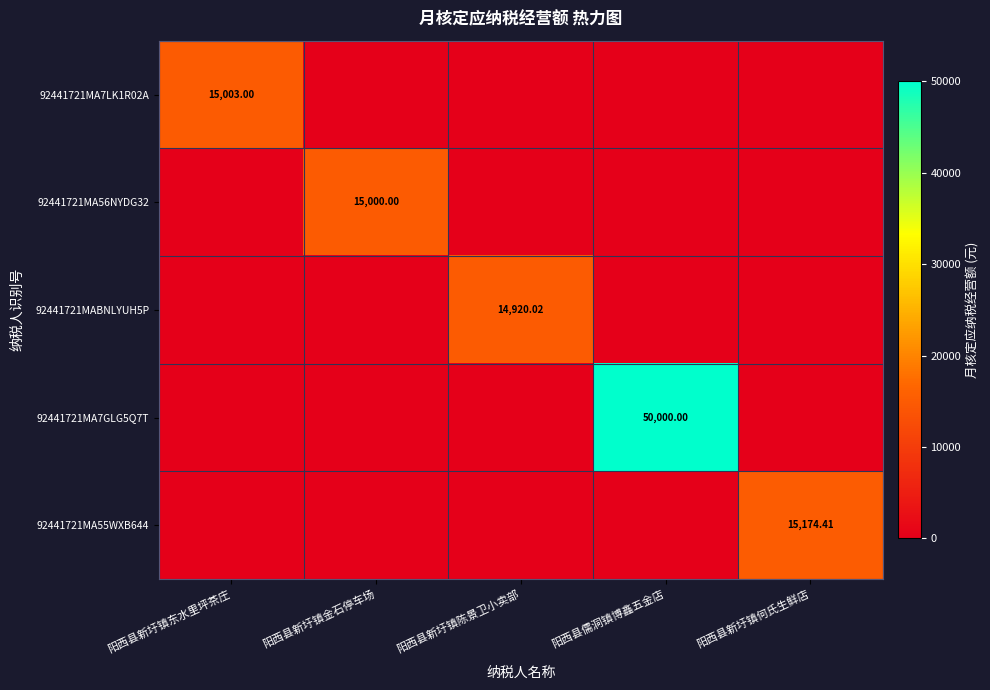

True or false: 92441721MA56NYDG32 has a value of 9746.5 at 阳西县新圩镇东水里坪茶庄.

False